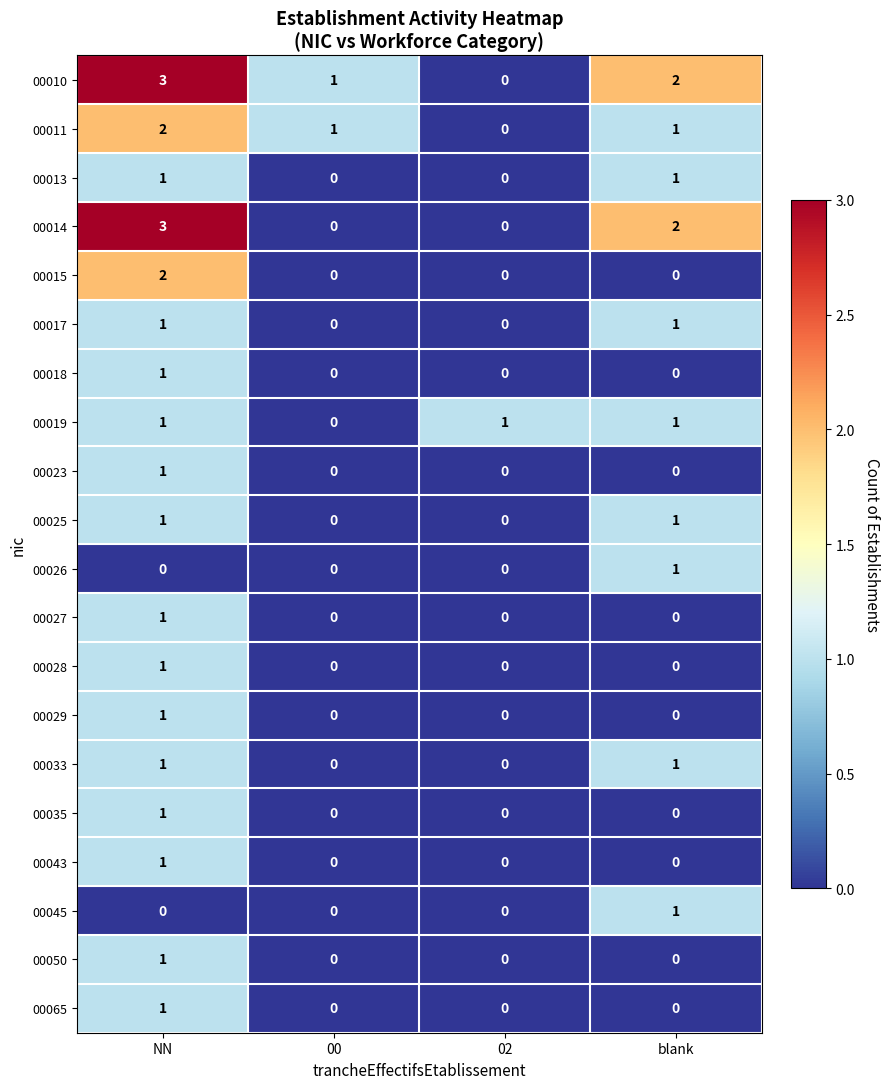

At which category is the sum across all series the highest?

NN